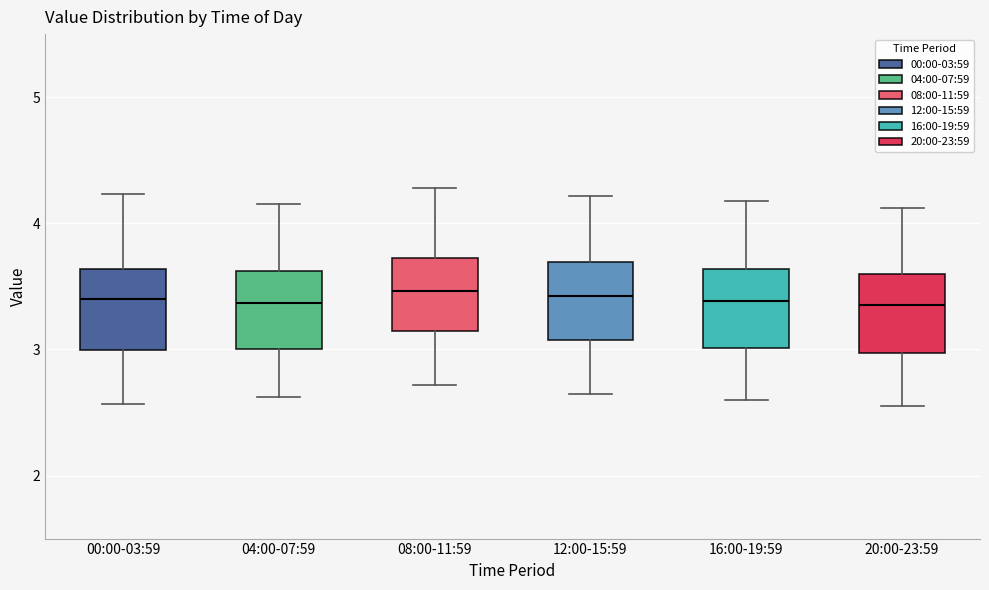

Reading left to right, transcribe this box plot: for each box, give where its median line is, the range the box spans, and where its two whiskers end, as read against the y-axis. The values are not printed on the chart, so give them approximately, as read against the axis.

00:00-03:59: median 3.4, box 3.0 to 3.6, whiskers 2.6 to 4.2
04:00-07:59: median 3.4, box 3.0 to 3.6, whiskers 2.6 to 4.2
08:00-11:59: median 3.5, box 3.1 to 3.7, whiskers 2.7 to 4.3
12:00-15:59: median 3.4, box 3.1 to 3.7, whiskers 2.7 to 4.2
16:00-19:59: median 3.4, box 3.0 to 3.6, whiskers 2.6 to 4.2
20:00-23:59: median 3.4, box 3.0 to 3.6, whiskers 2.6 to 4.1